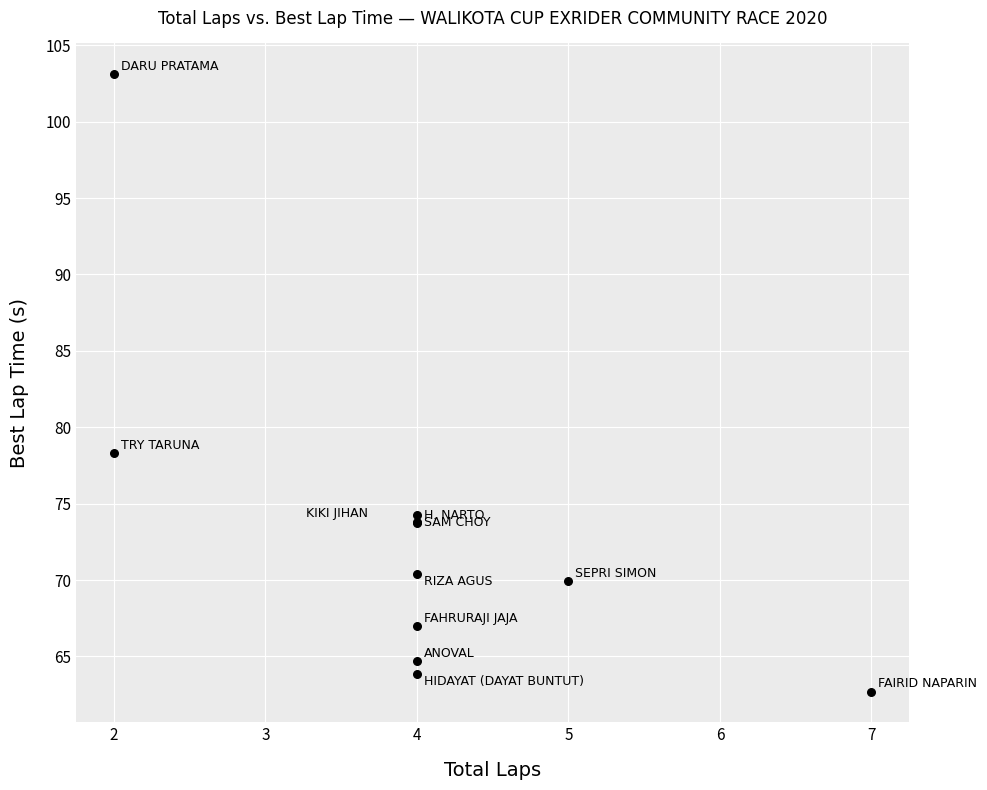

What Y value in the scatter plot is closest to 82?

78.3